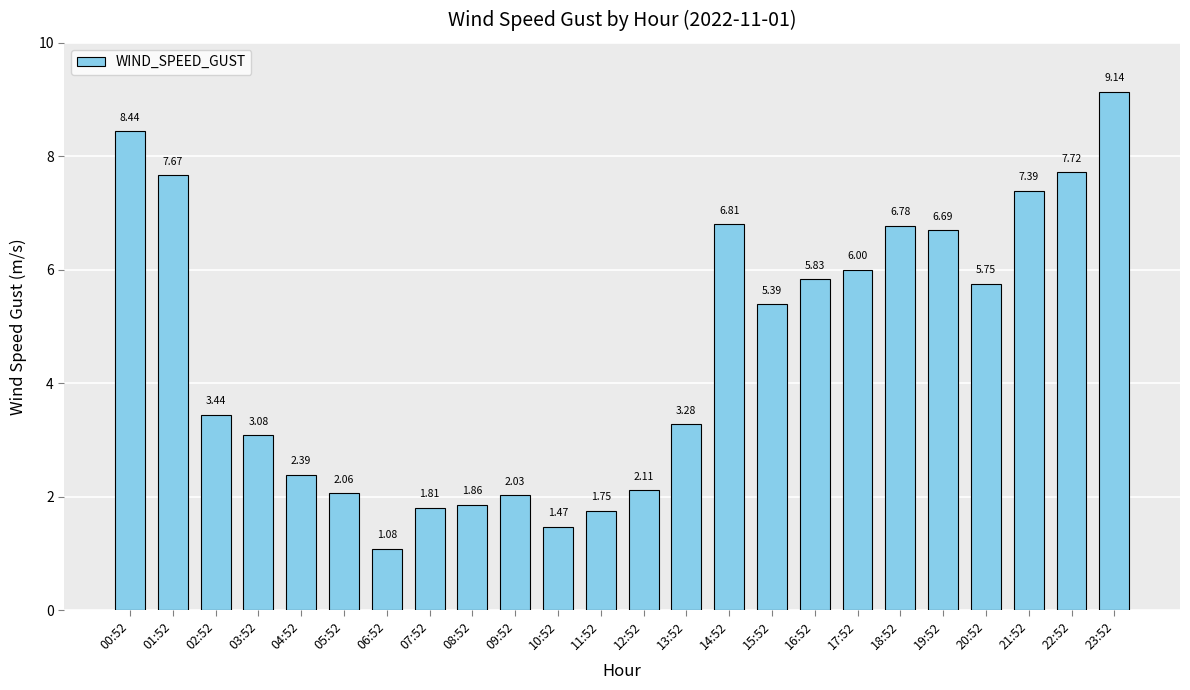

How many values are below 5?

12